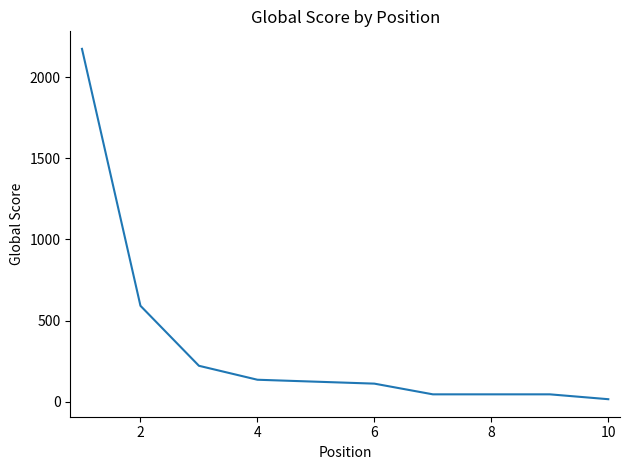

What is the greatest value displayed?

2175